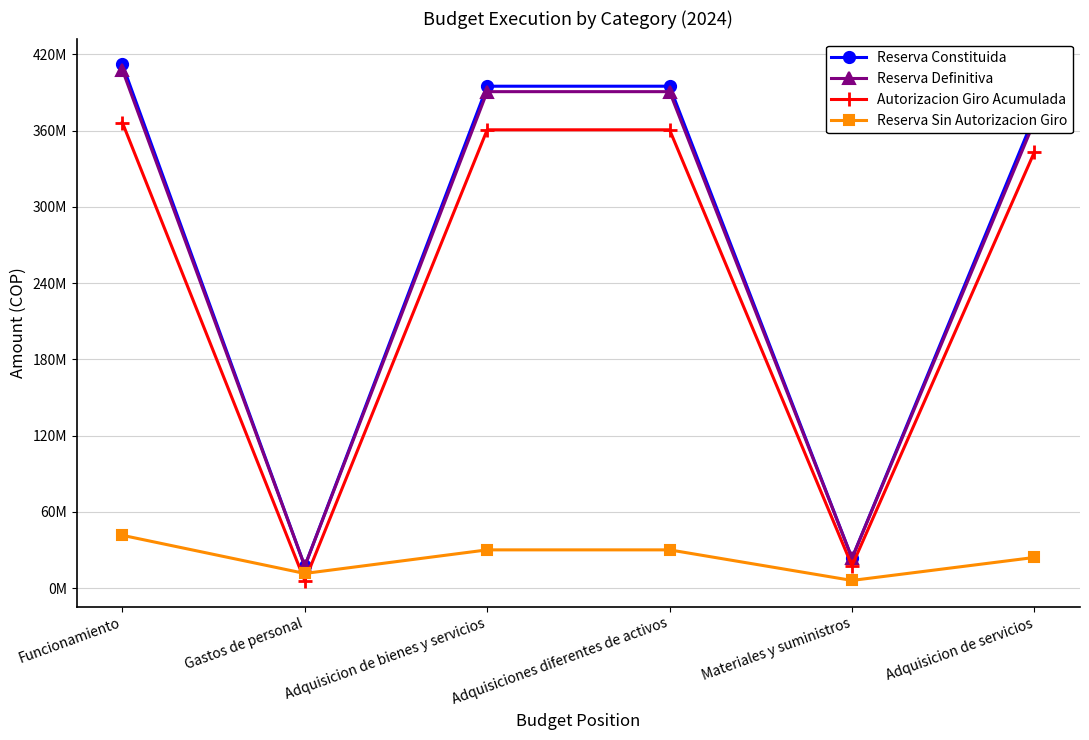

True or false: Reserva Constituida has a value of 371503877 at Adquisicion de servicios.

True